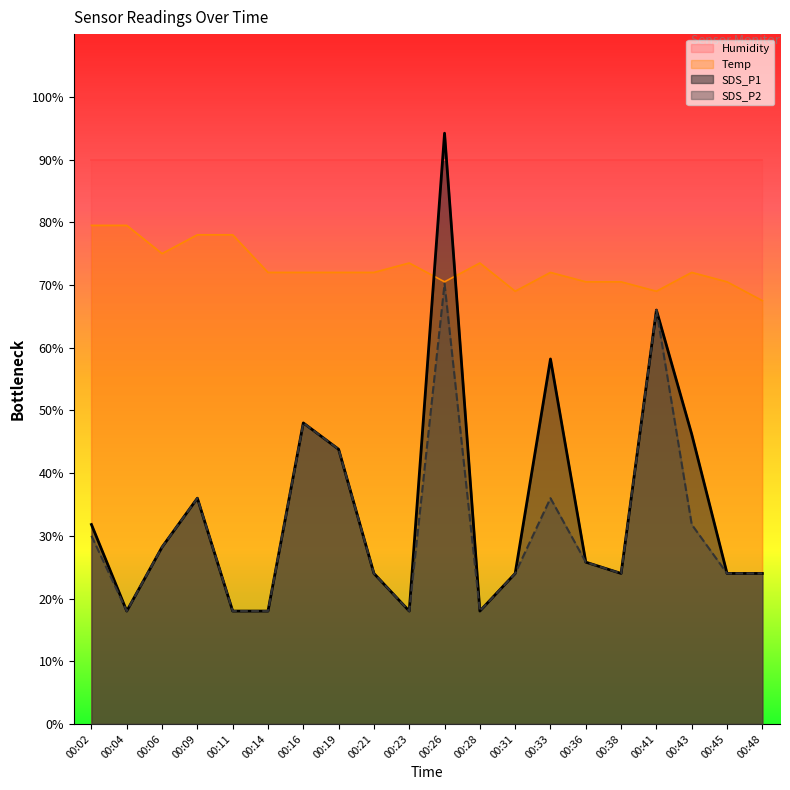

At which label does SDS_P2 first exceed 25?

00:02